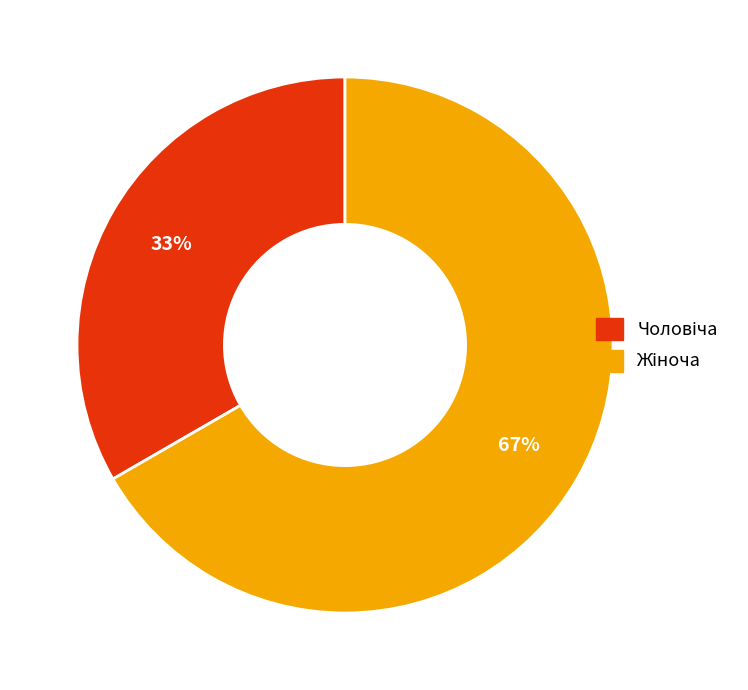

Is there a majority slice in this chart?

Yes